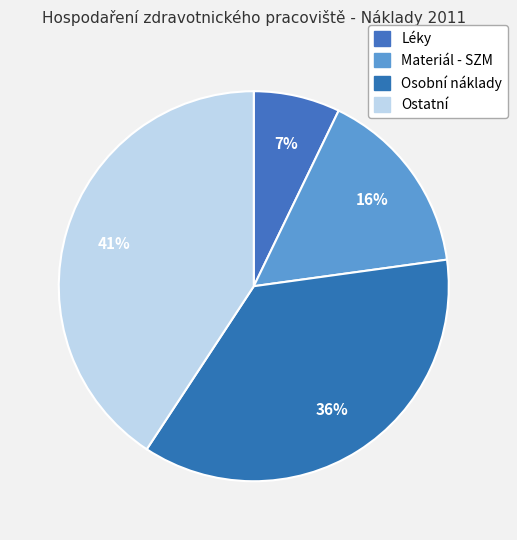

Count the number of slices in the pie.

4